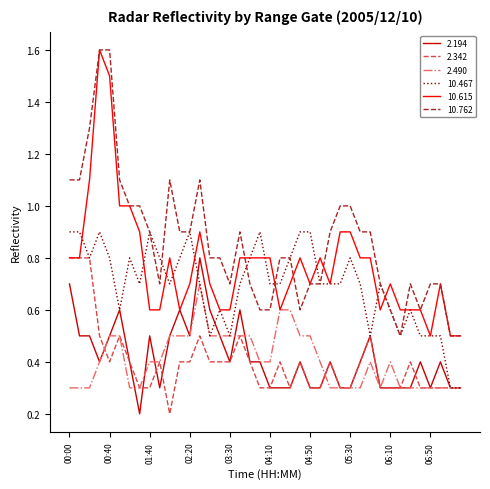

What is the difference between the maximum and minimum values in the 2.194 series?

0.6